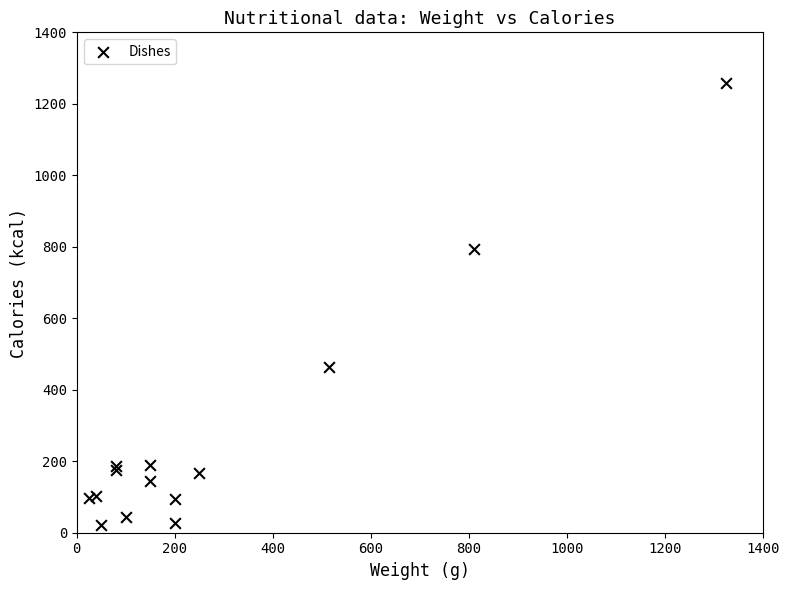

What Y value in the scatter plot is closest to 640?

793.1